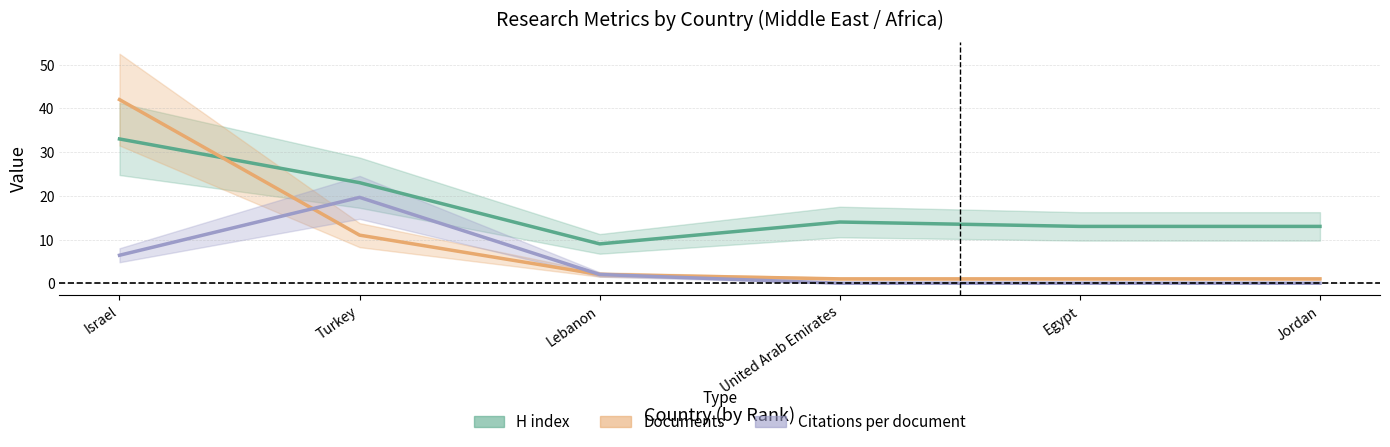

Between Turkey and Jordan, which series saw the biggest shift?

Citations per document